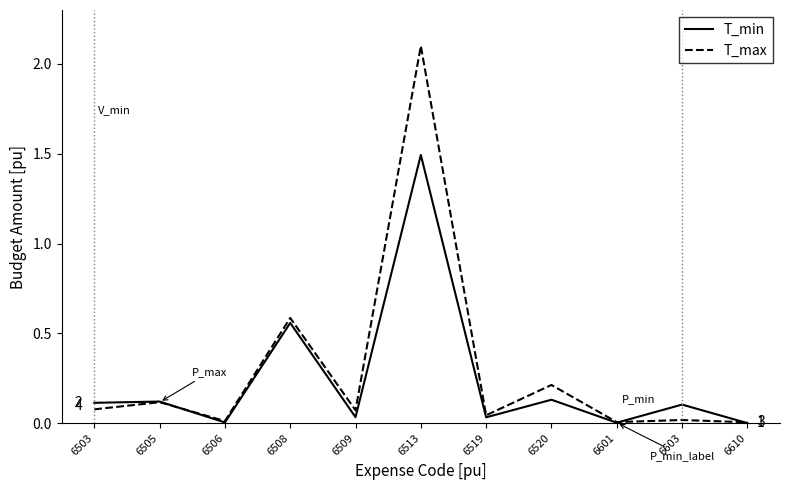

What is the maximum value for T_min?

1.5